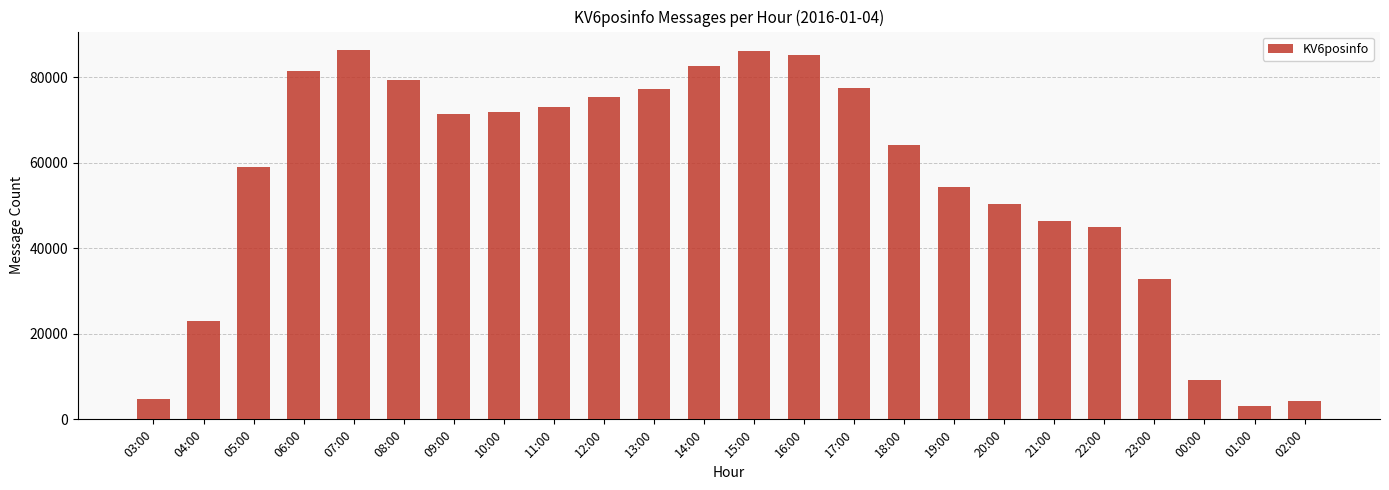

How many data points are less than 71378?

12